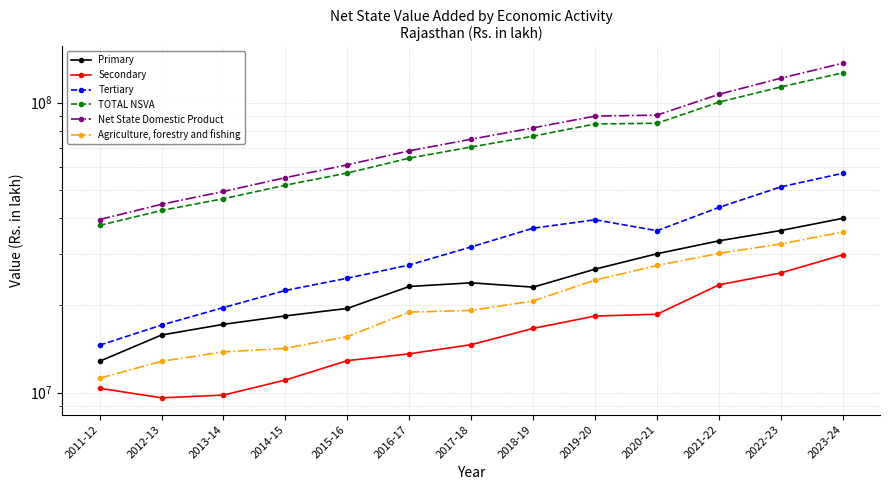

True or false: Secondary and Primary intersect in this chart.

False